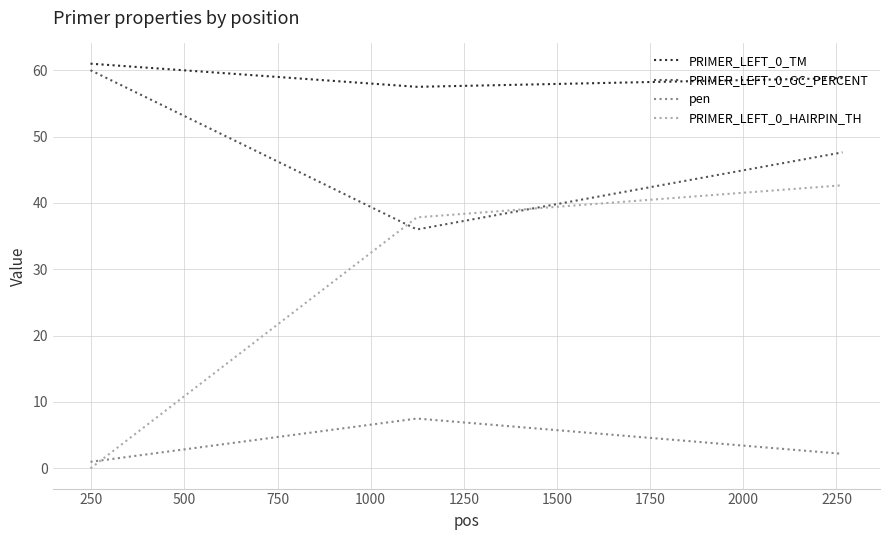

What are all the series names shown in the legend?

PRIMER_LEFT_0_TM, PRIMER_LEFT_0_GC_PERCENT, pen, PRIMER_LEFT_0_HAIRPIN_TH